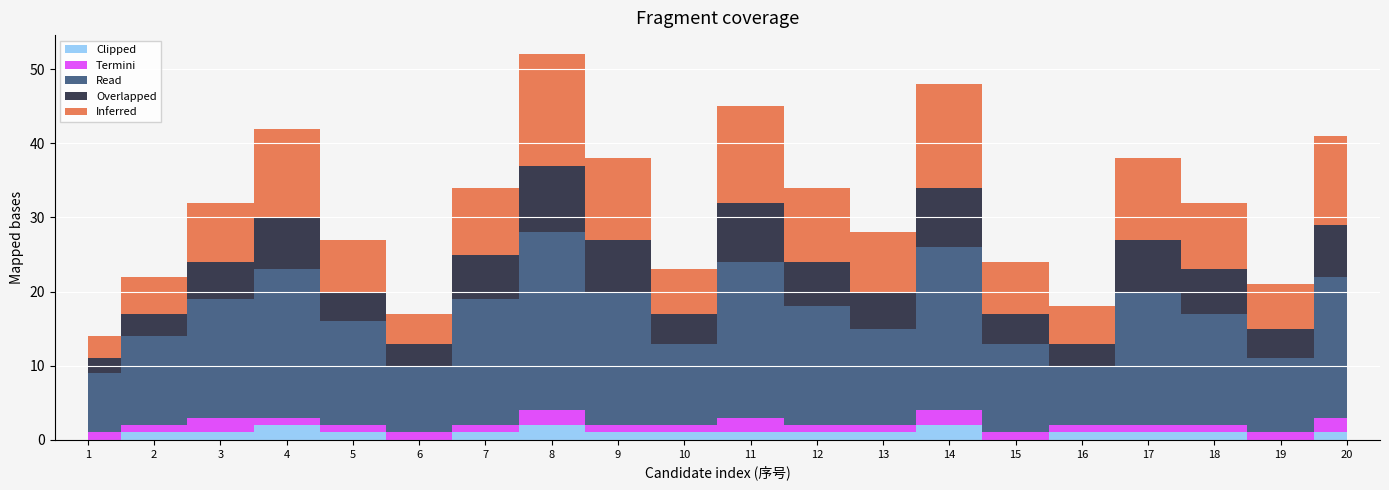

How many Clipped values are between 1 and 2?

16